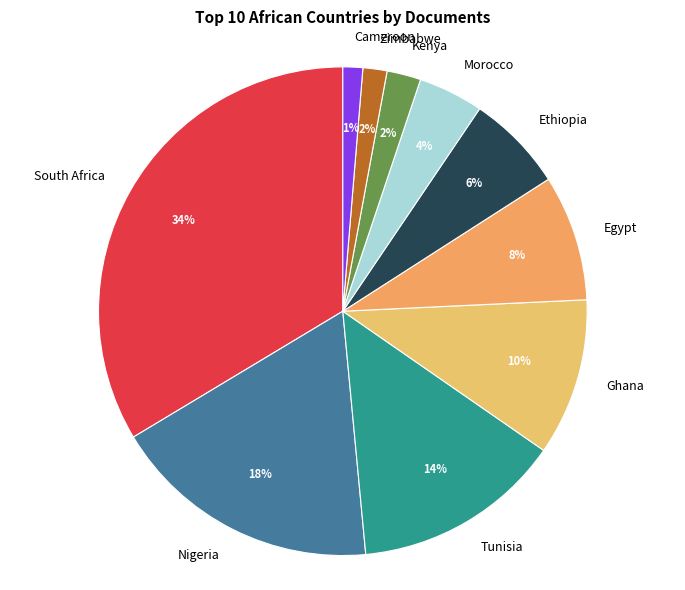

What is the largest slice in the pie chart?

South Africa